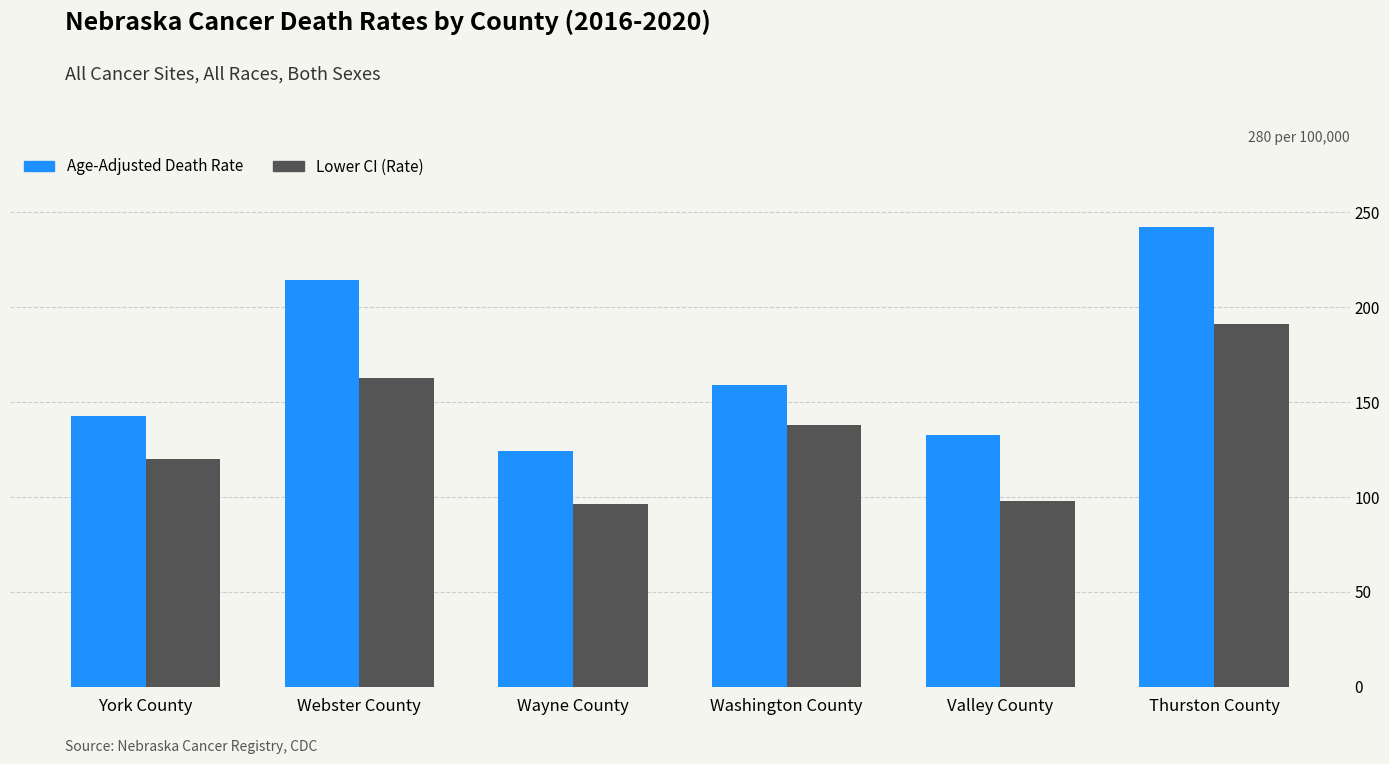

Reading left to right, extract all data points from this chart.

Age-Adjusted Death Rate: 142.9	214.5	124.4	159.1	132.9	242.1
Lower CI (Rate): 120.3	162.9	96.1	138.2	98.1	191.0